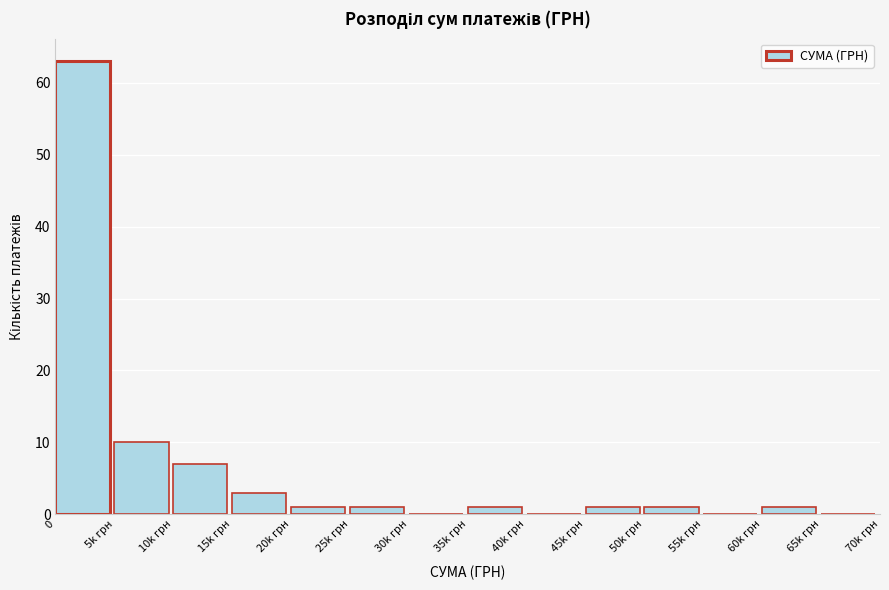

Reading right to left, what are all the values shown in this chart?

65k грн=0	60k грн=1	55k грн=0	50k грн=1	45k грн=1	40k грн=0	35k грн=1	30k грн=0	25k грн=1	20k грн=1	15k грн=3	10k грн=7	5k грн=10	0=63